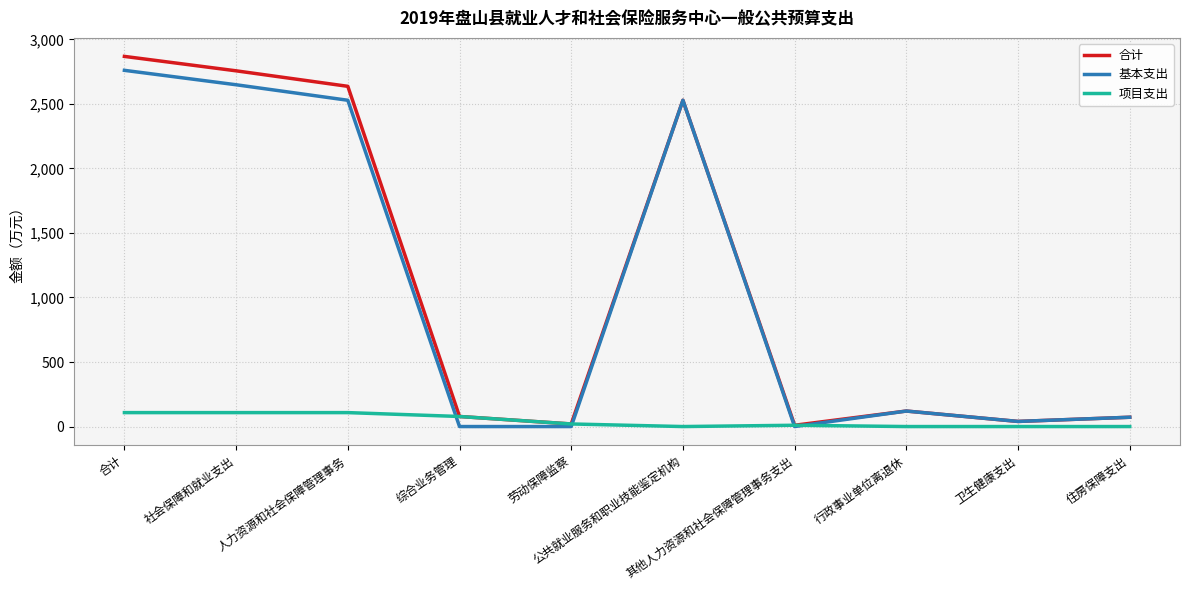

What is the highest value of the 基本支出 series?

2760.1